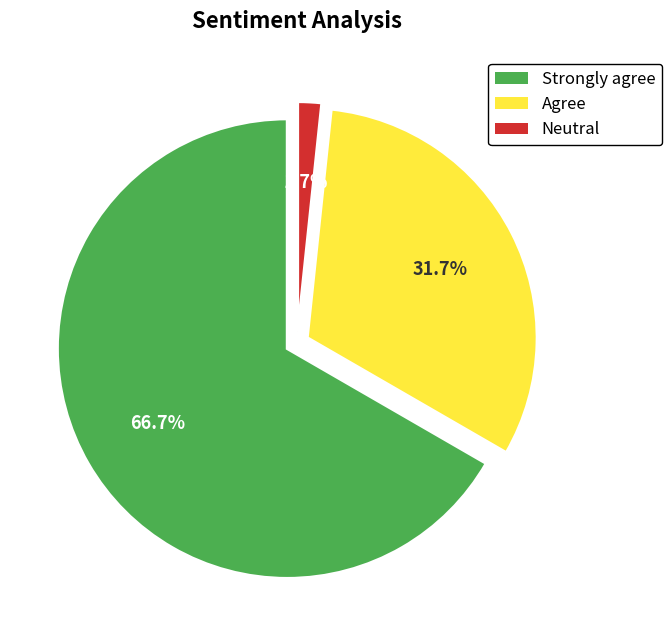

What percentage is the Agree slice, to the nearest percent?

32%